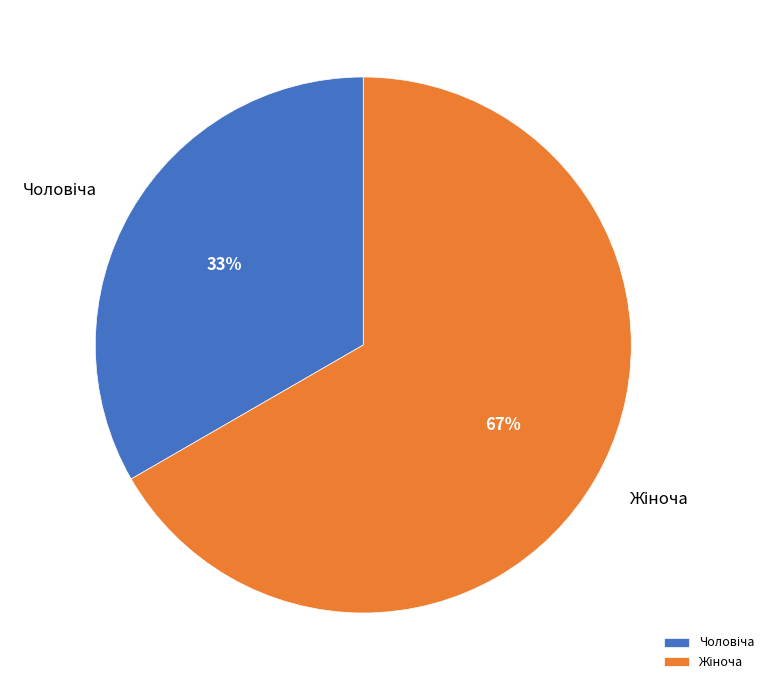

Does any single category account for the majority?

Yes